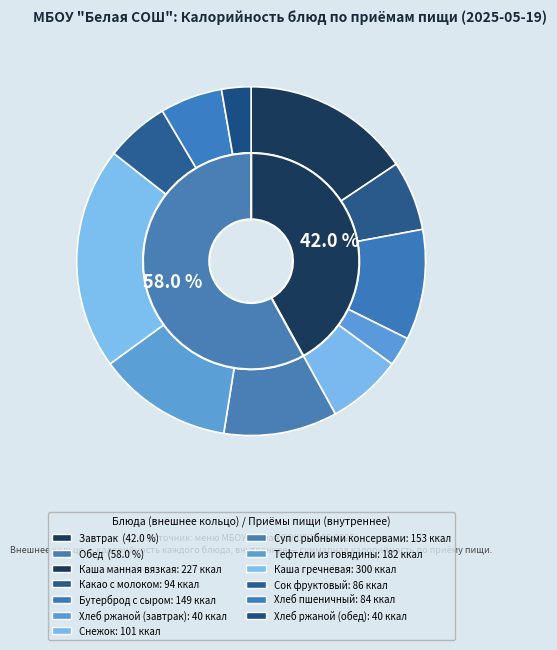

How many slices are in this pie chart?

11